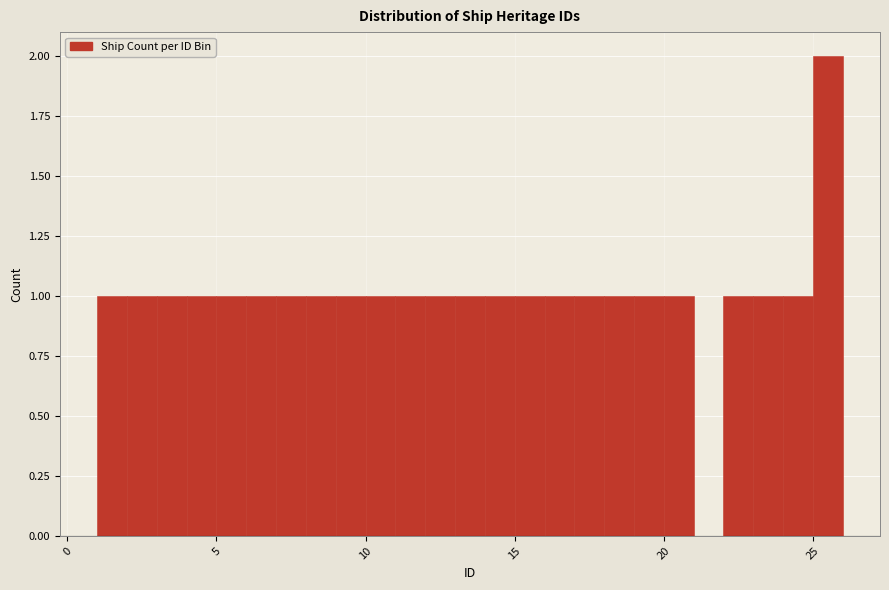

Around what value on the x-axis is the tallest bar? Give the approximate position of its centre, as read against the axis.

25.5